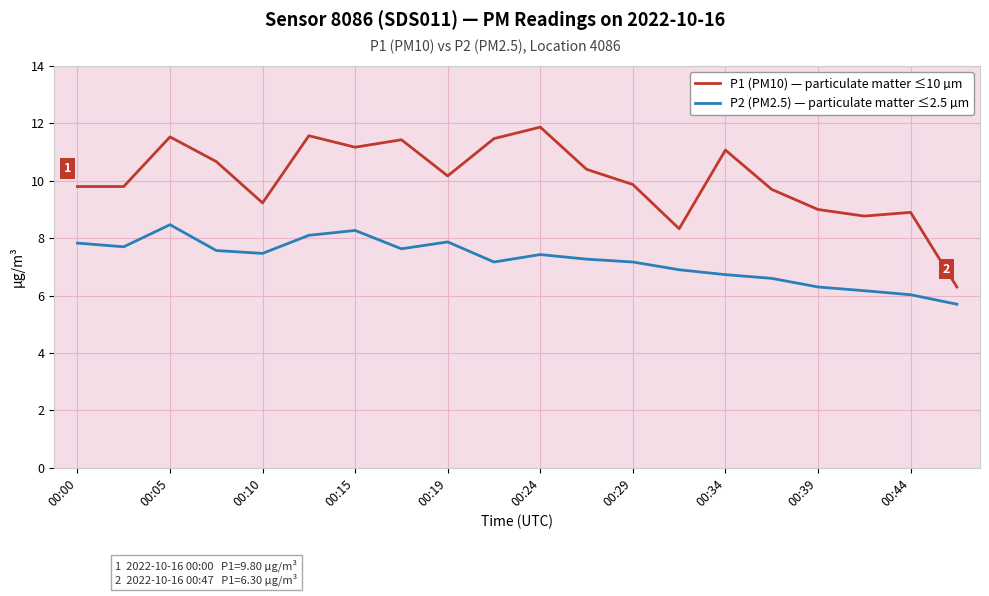

What is the difference between the maximum and minimum values in the P2 (PM2.5) — particulate matter ≤2.5 µm series?

2.8